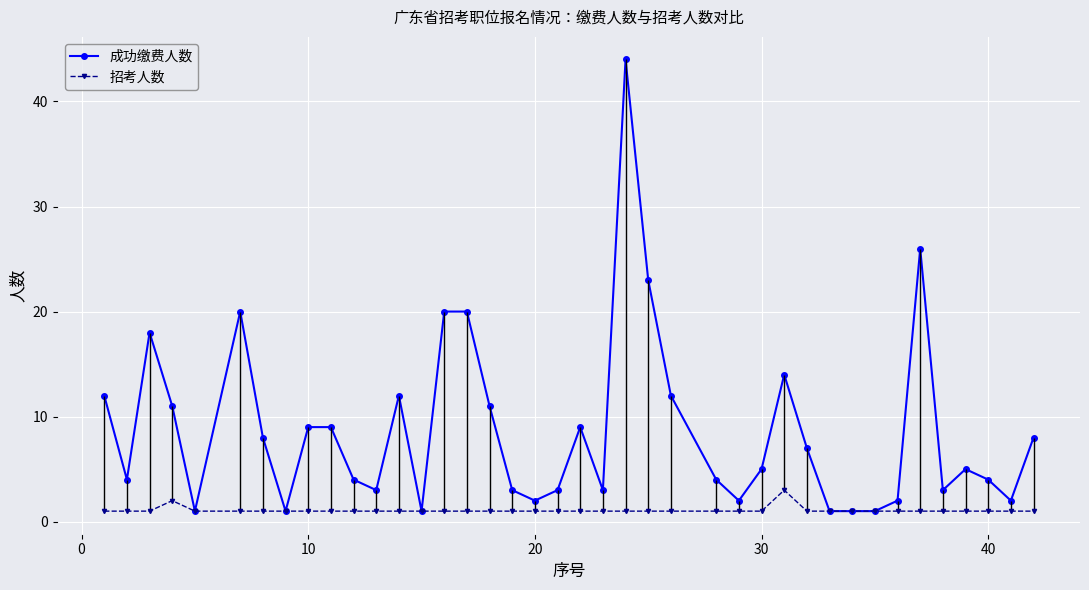

How many distinct data groups are displayed?

2